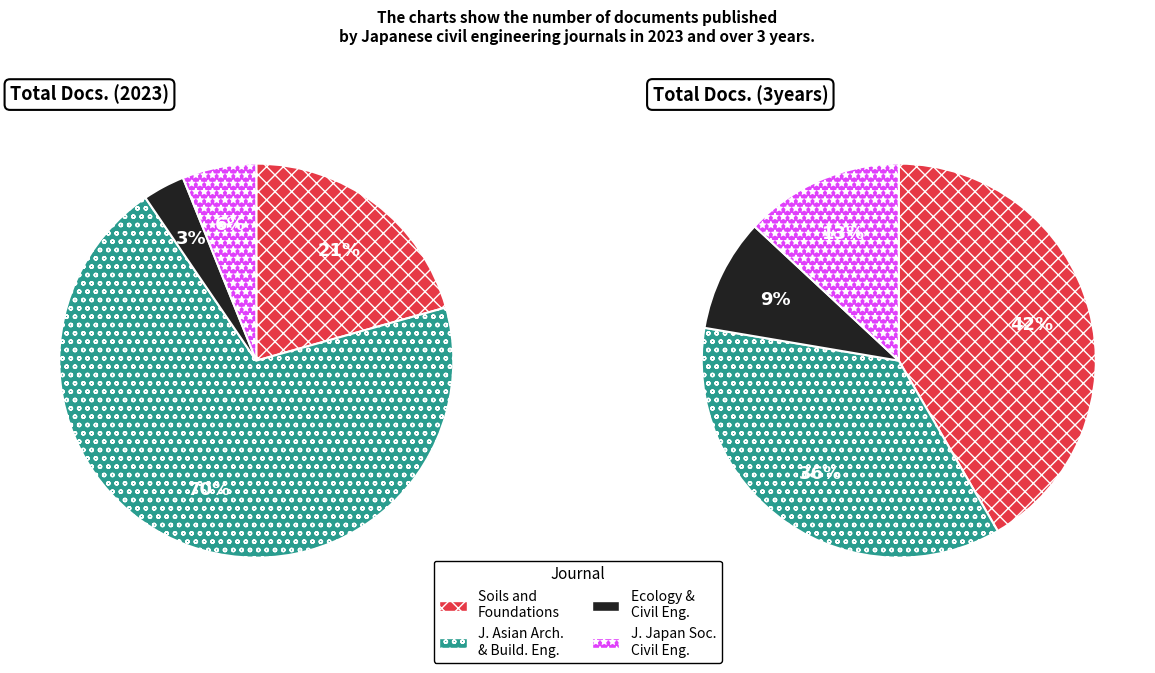

To the nearest percent, what portion does Journal of Asian Architecture and Building Engineering represent?

36%